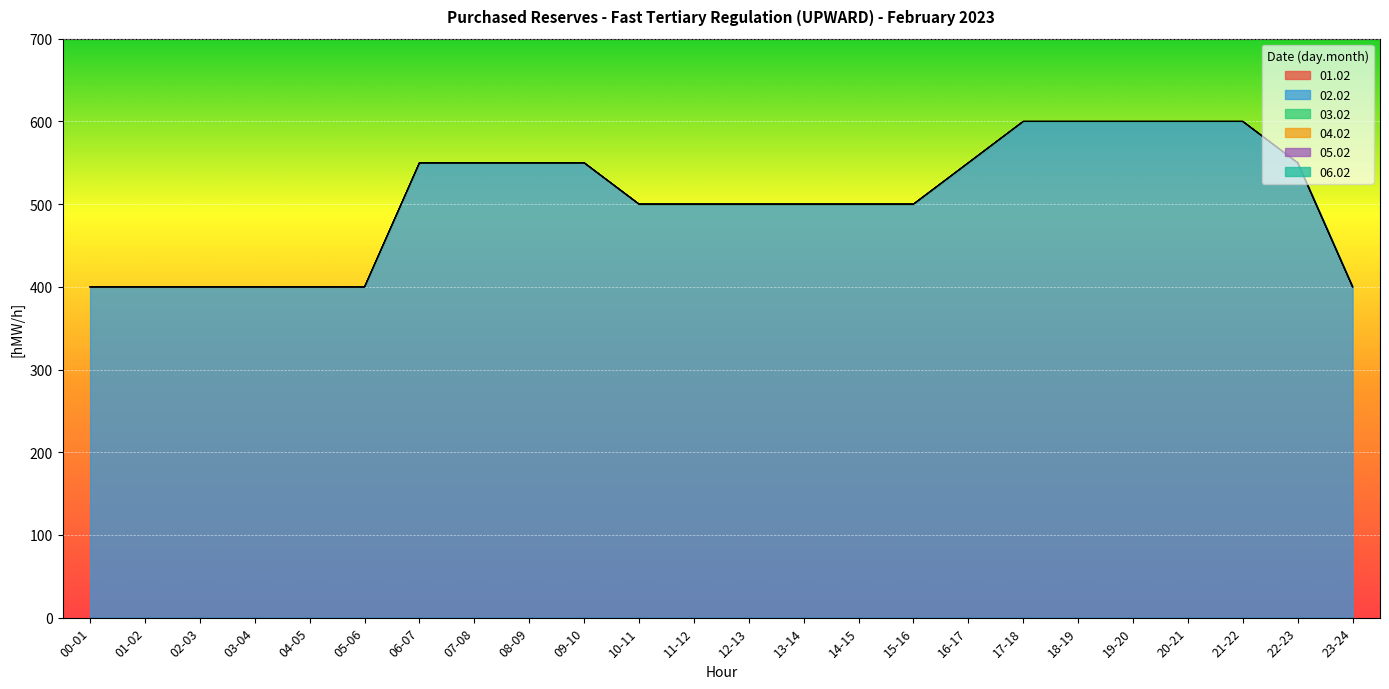

Does the chart display data point markers on the line(s)?

No